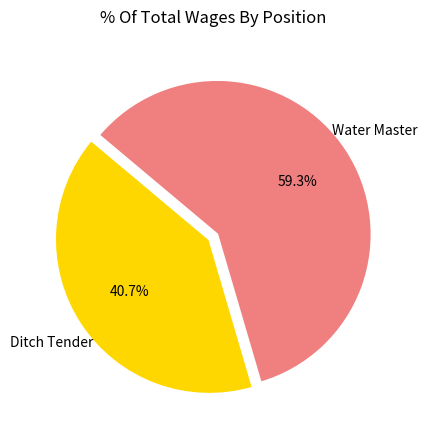

To the nearest percent, what portion does Water Master represent?

59%